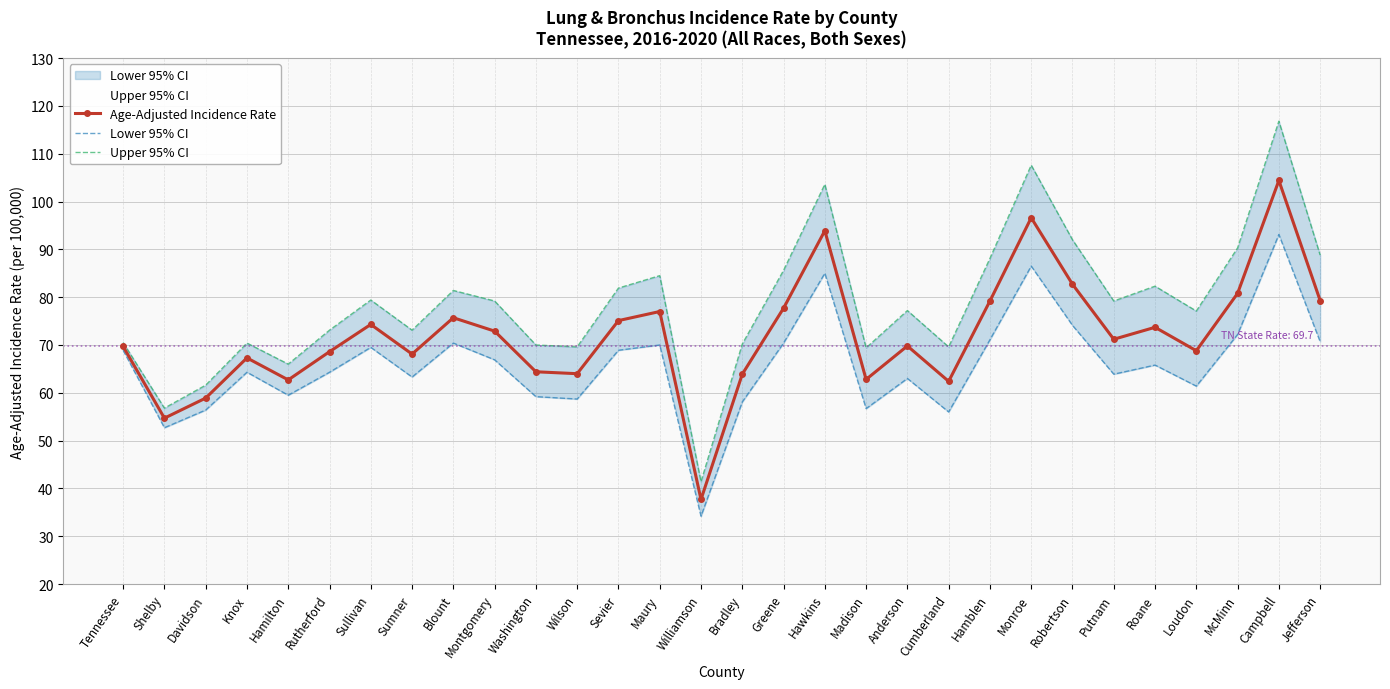

Which label corresponds to the largest value in the chart?

Campbell